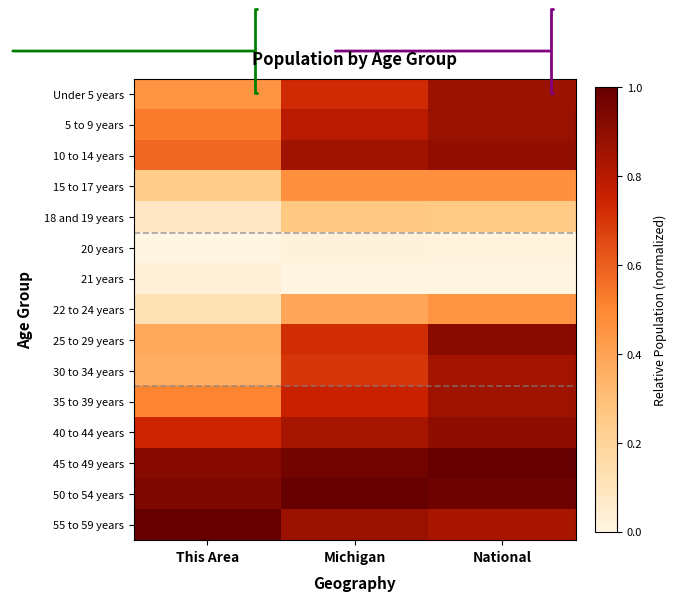

How many series are shown in this chart?

15